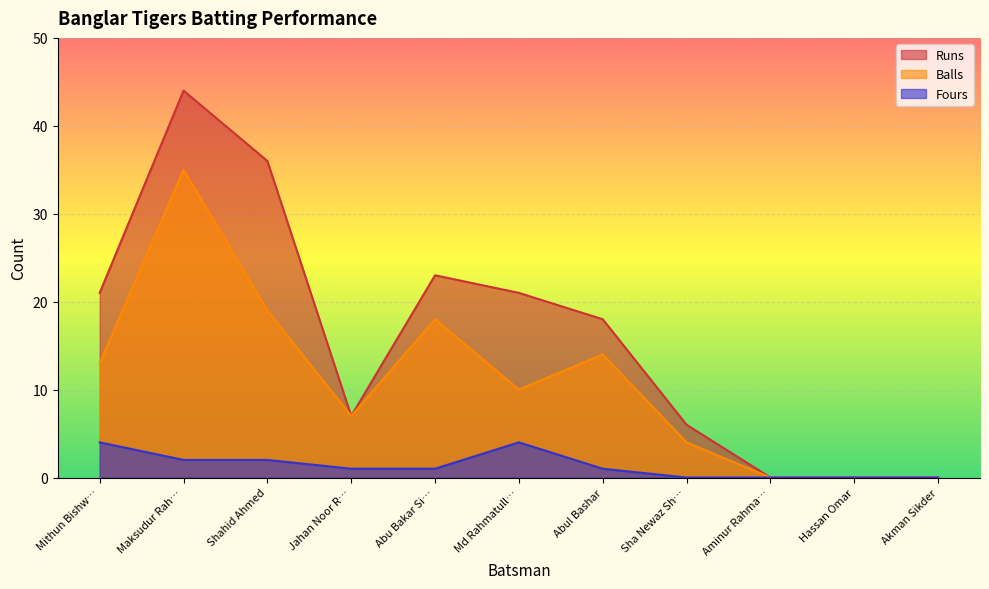

What are all the series names shown in the legend?

Runs, Balls, Fours